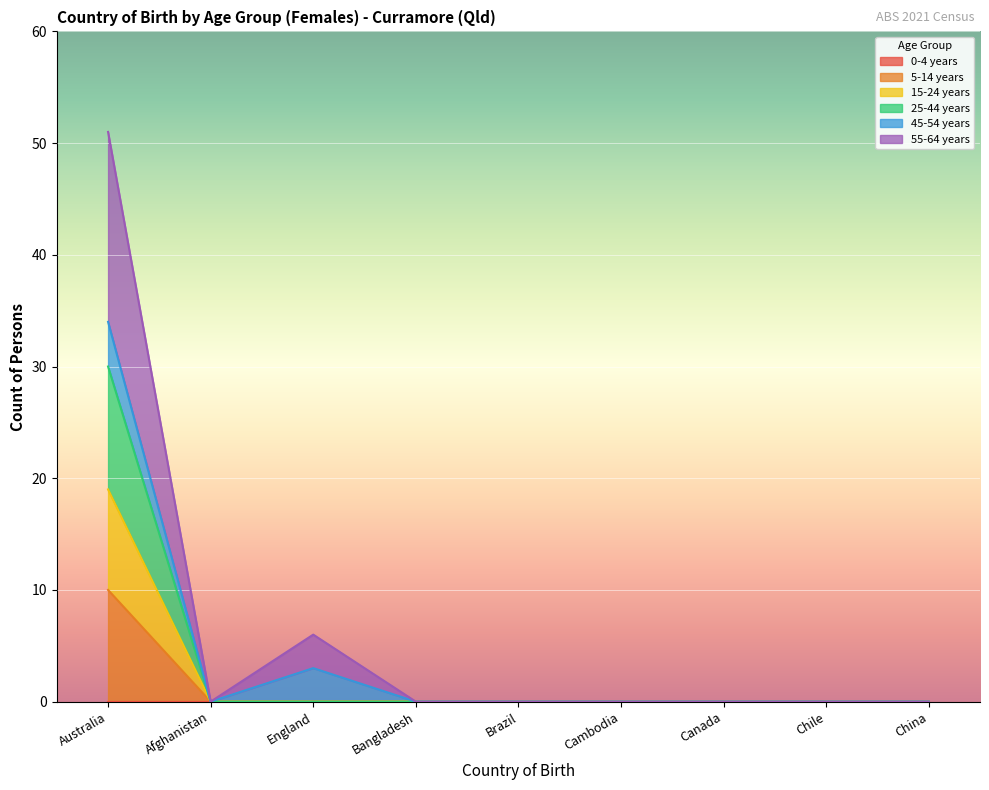

At which category is the sum across all series the highest?

Australia